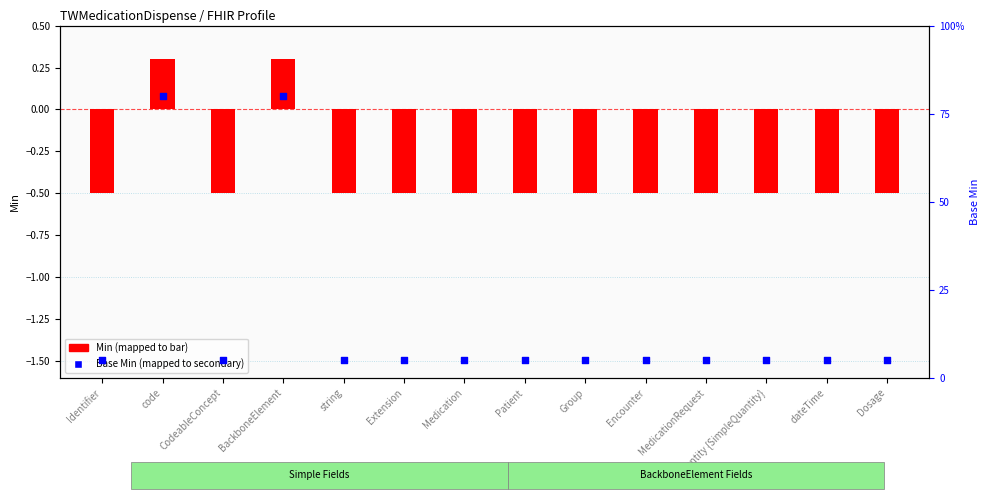

Which series has the largest total across all categories?

Base Min (mapped)